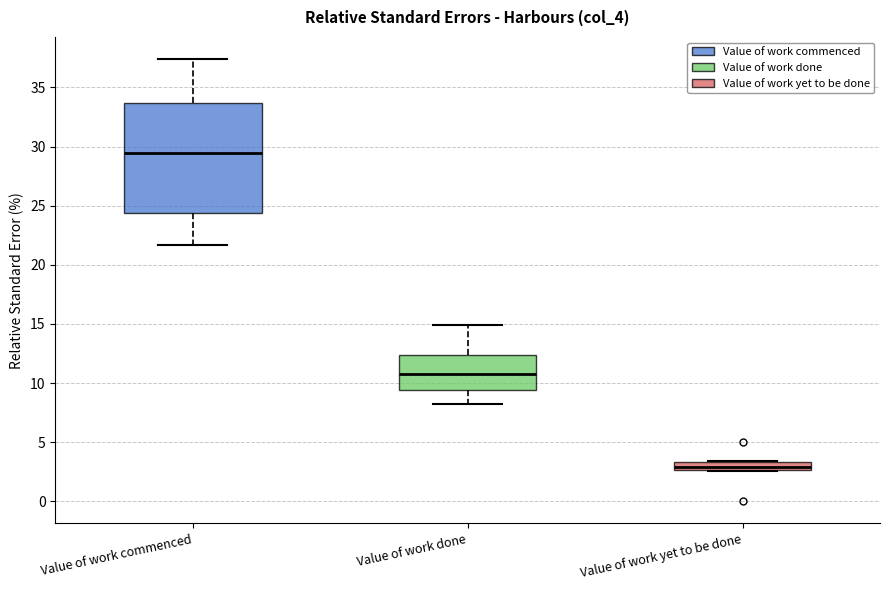

Which box's median line is the highest?

Value of work commenced